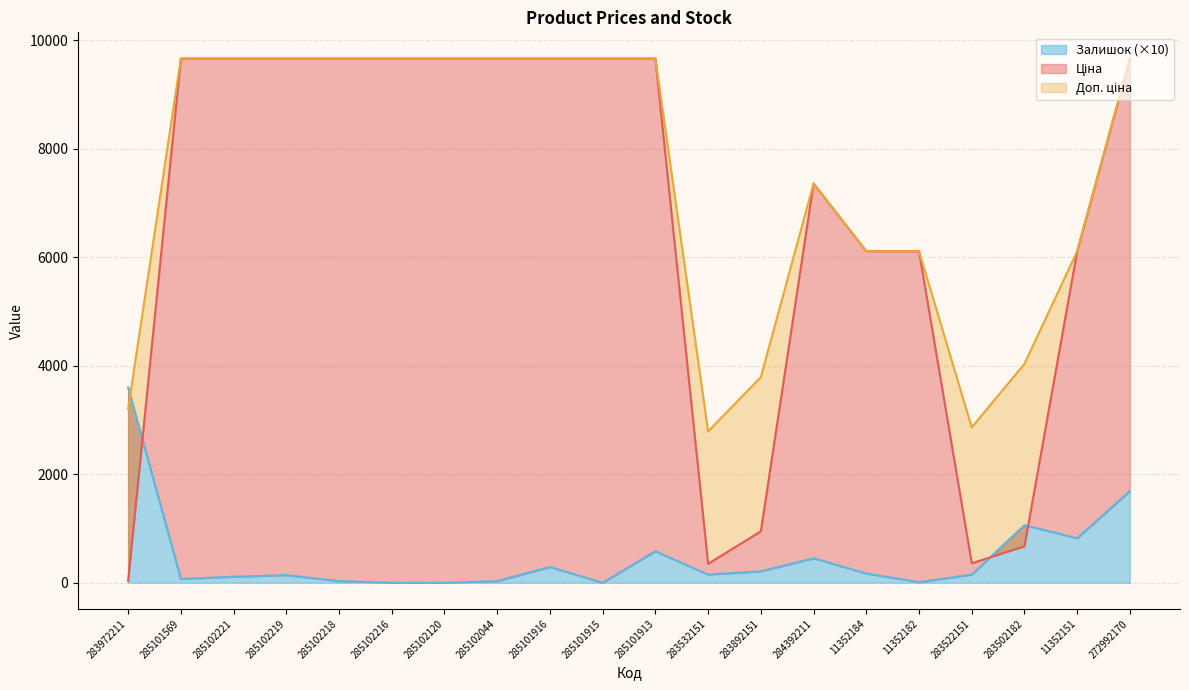

What is the greatest value displayed?

9664.7